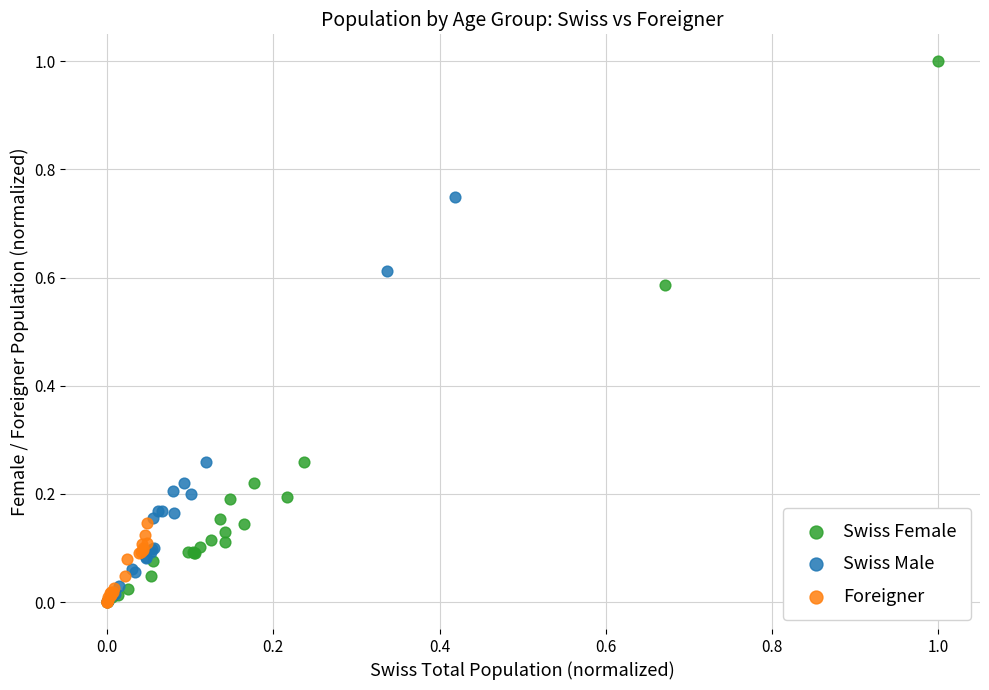

Which series has the largest Y range (max minus min)?

Swiss Female